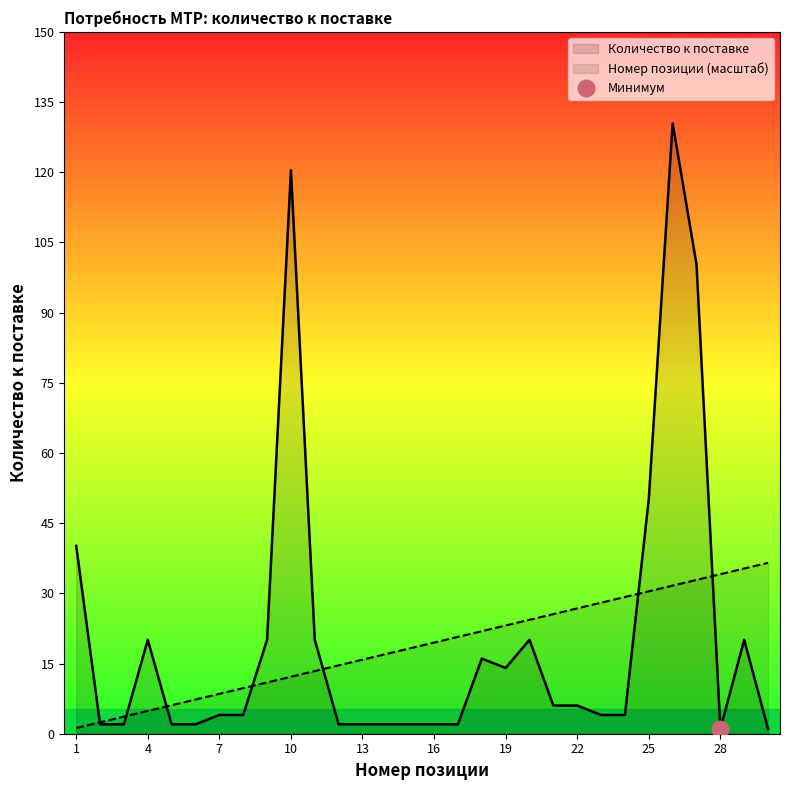

True or false: Количество к поставке has more than 0 points higher than both neighbors.

True